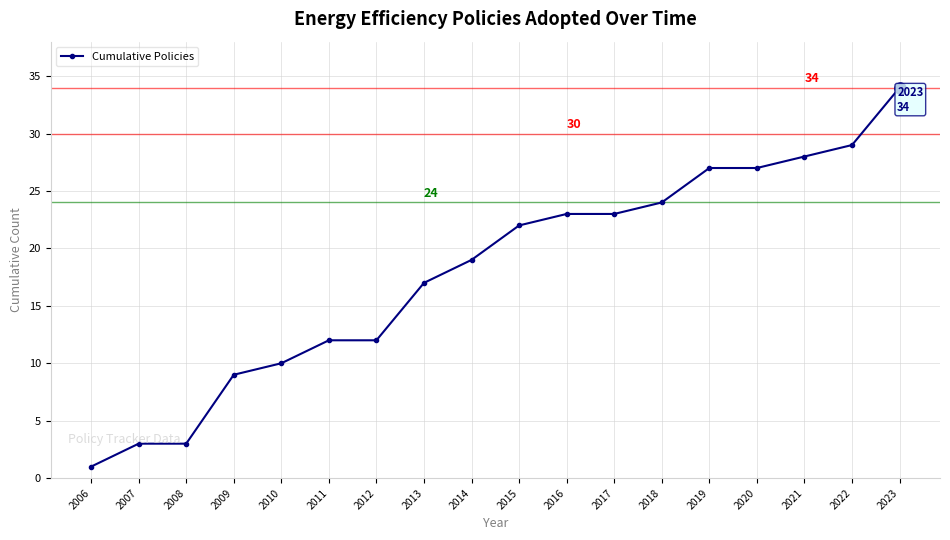

The chart shows a value of 29 at 2022. True or false?

True